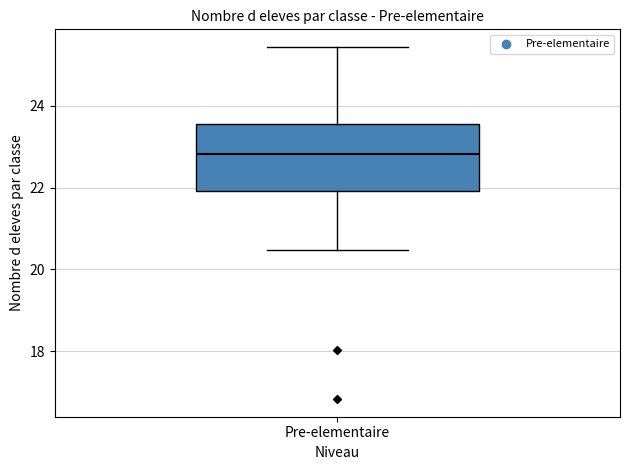

Read this box plot against the y-axis: the position of the median line, the range covered by the box, and the ends of both whiskers. The values are not printed on the chart, so give them approximately, as read against the axis.

median 22.8, box 22.0 to 23.6, whiskers 20.4 to 25.4